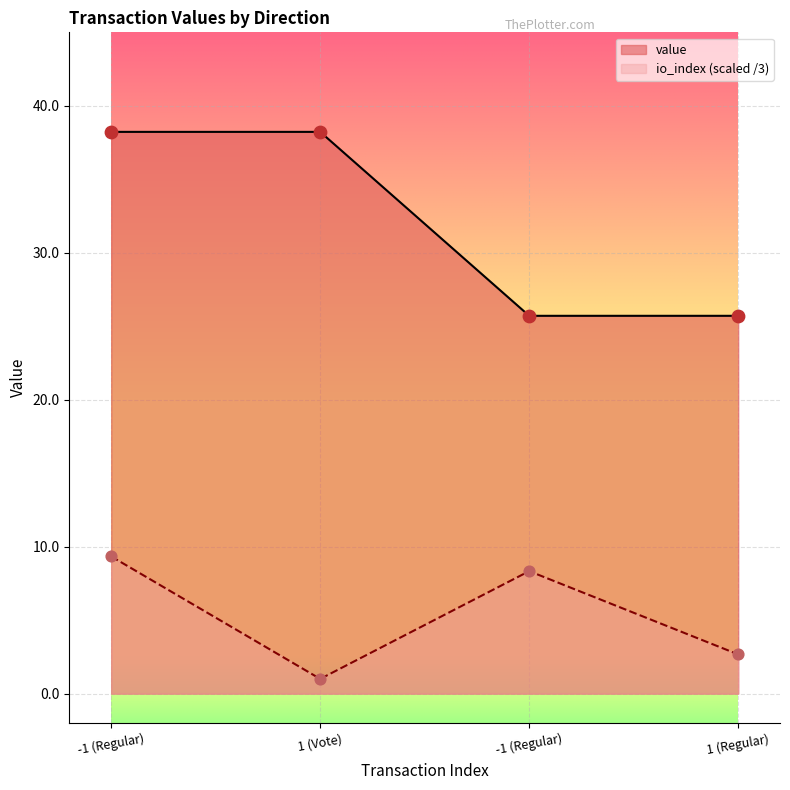

At which category is the sum across all series the highest?

-1 (Regular)